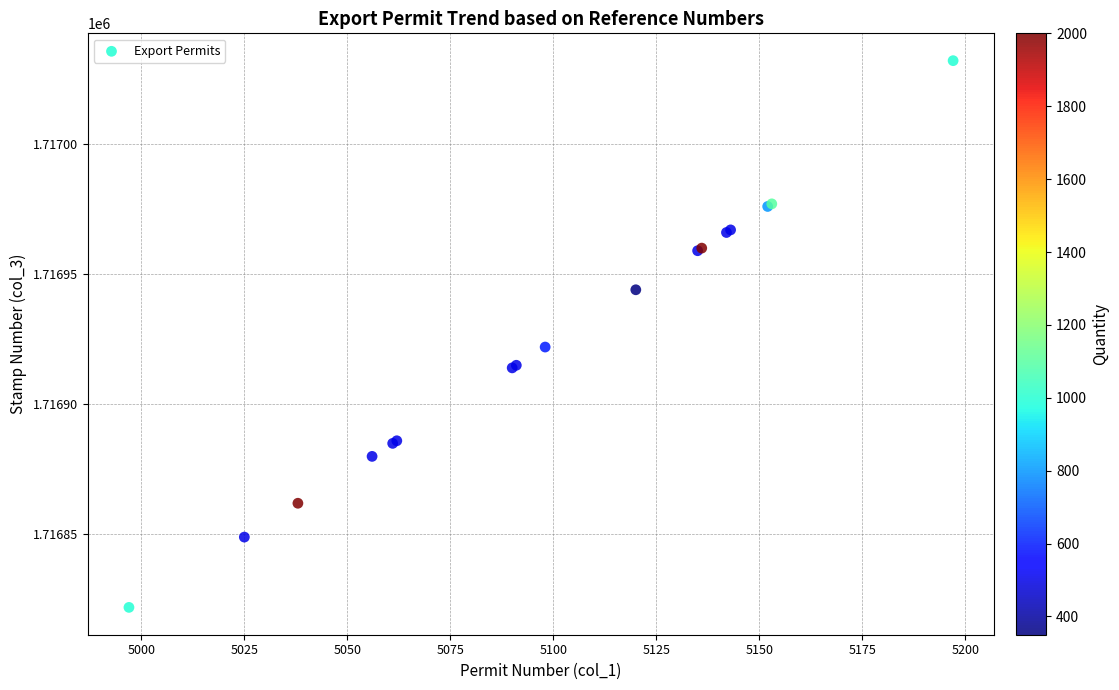

What Y value in the scatter plot is closest to 1716927?

1716922